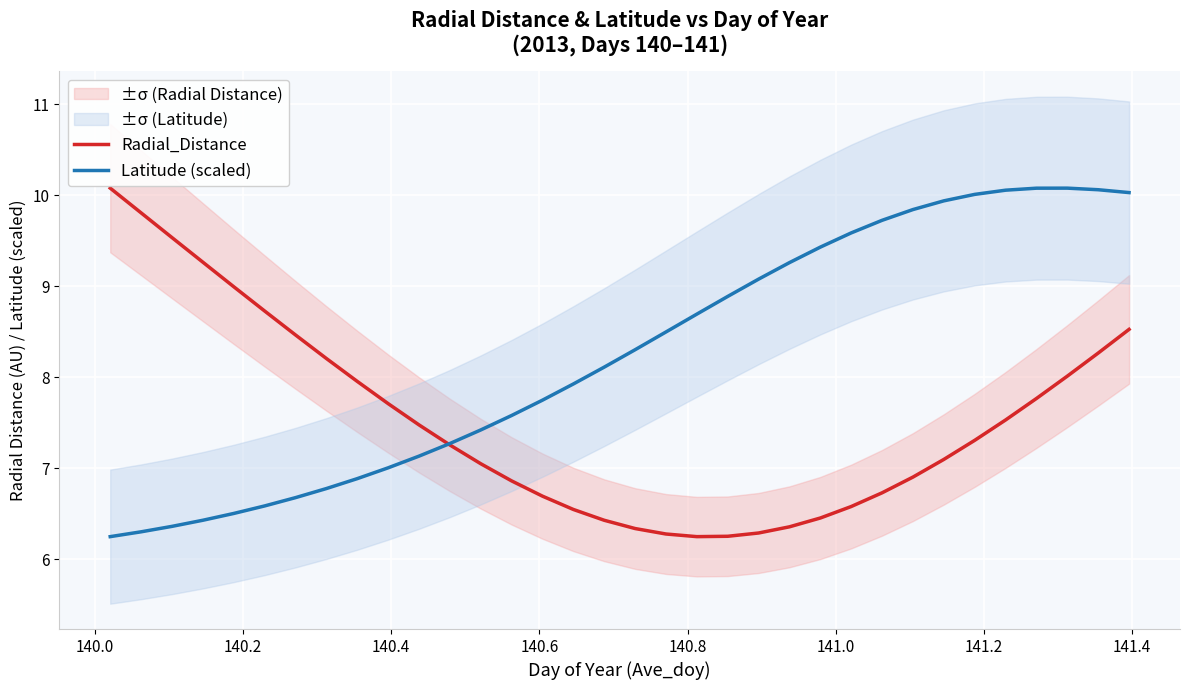

Which series has the largest total across all categories?

Latitude (scaled)